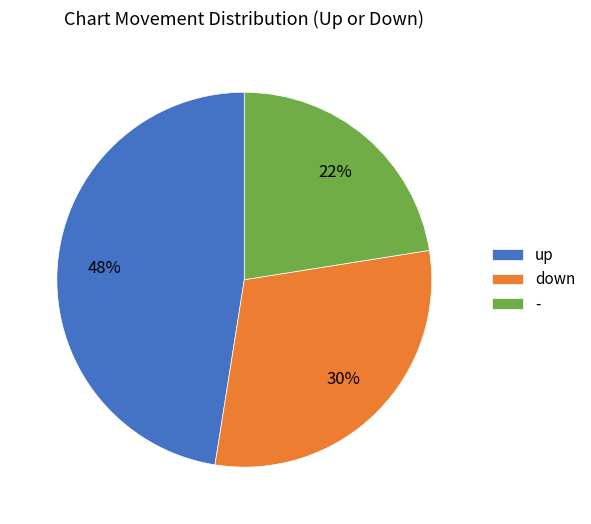

Count the number of slices in the pie.

3